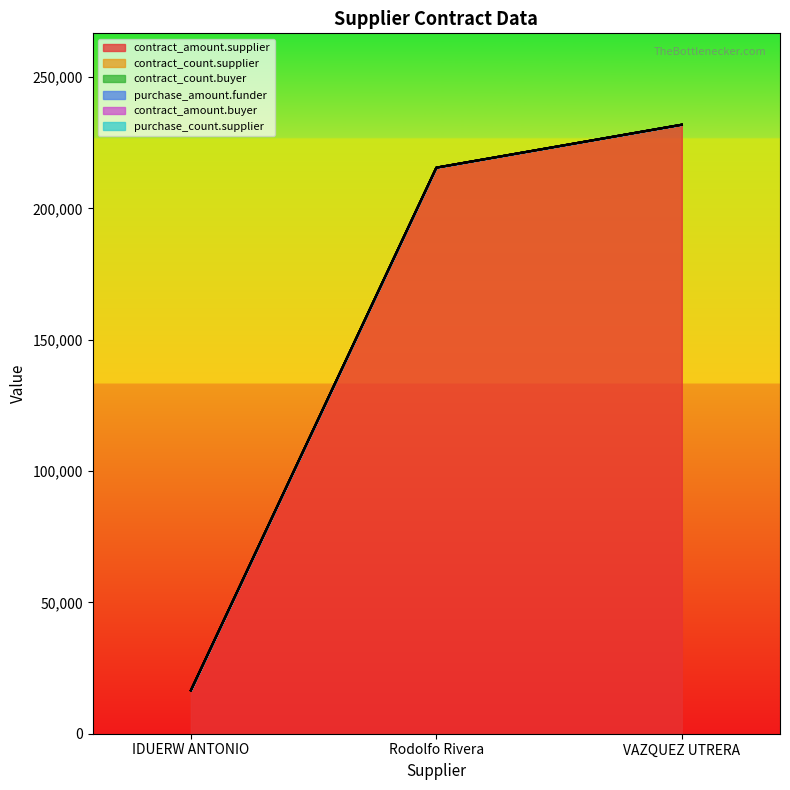

What is the label of the 3rd point from the left?

VAZQUEZ UTRERA